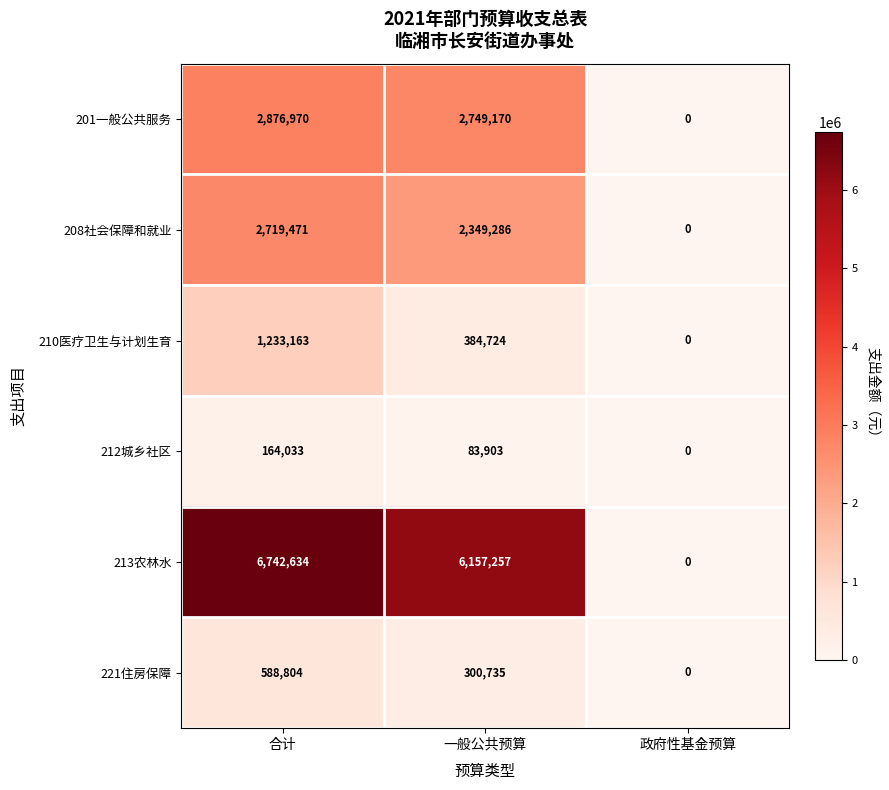

Between 合计 and 政府性基金预算, which series saw the biggest shift?

213农林水